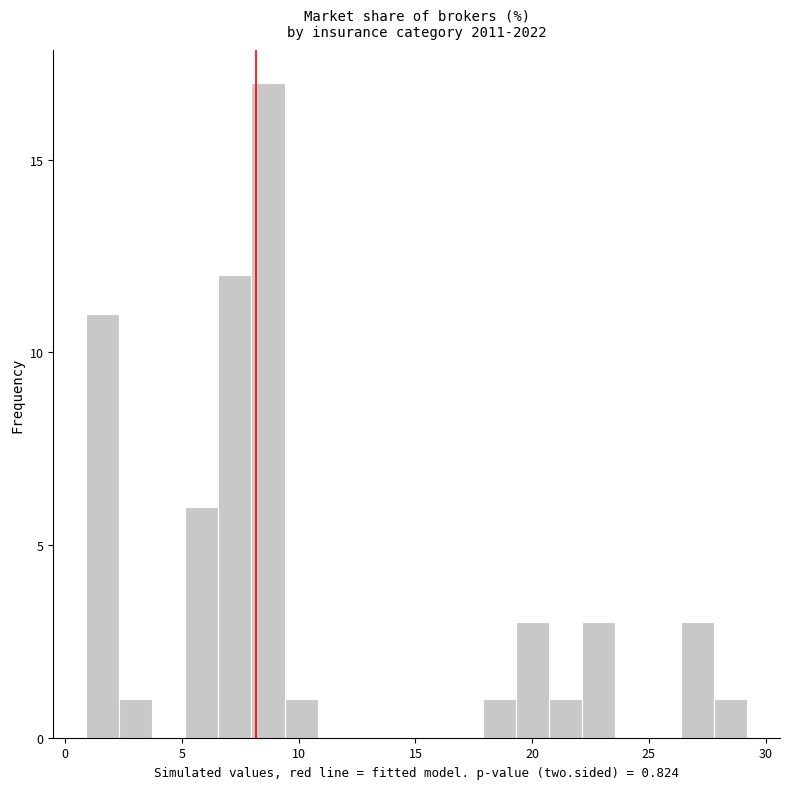

Read against the x-axis, roughly where is the centre of the tallest bar?

8.5